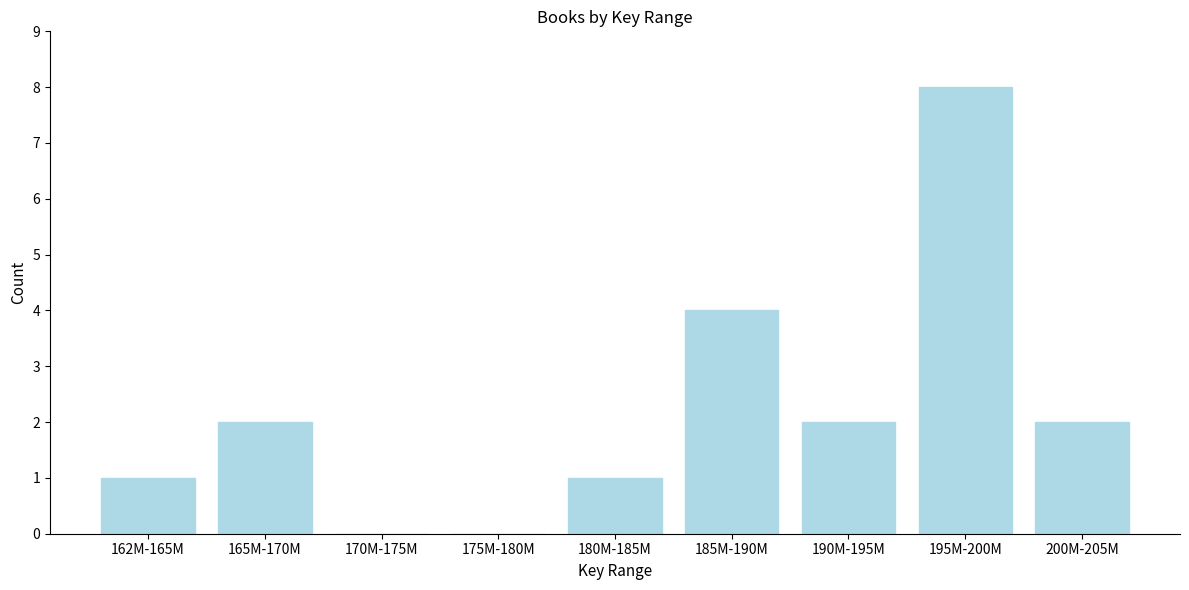

Reading left to right, extract all data points from this chart.

162M-165M=1	165M-170M=2	170M-175M=0	175M-180M=0	180M-185M=1	185M-190M=4	190M-195M=2	195M-200M=8	200M-205M=2